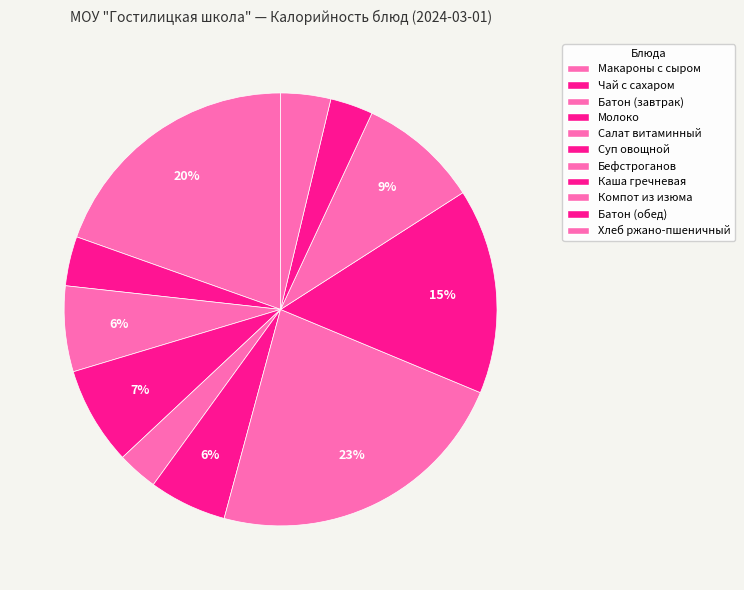

Count the number of slices in the pie.

11